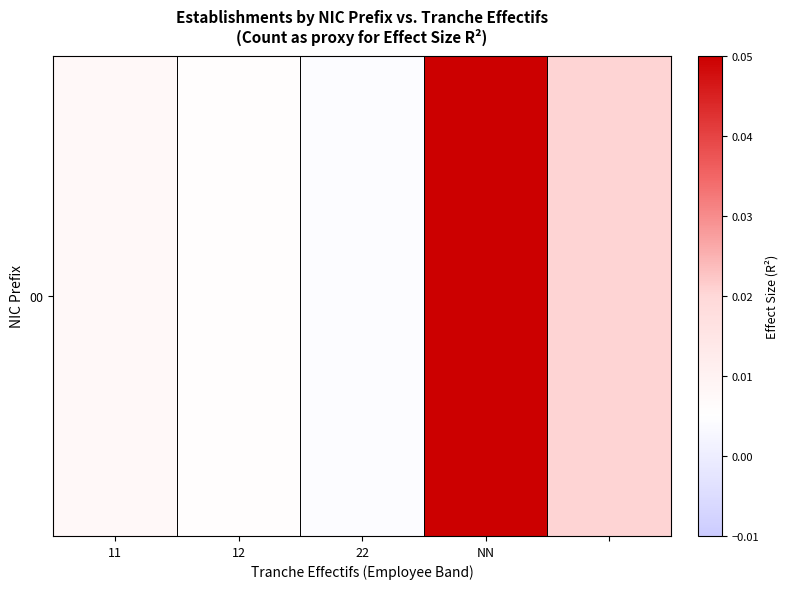

Reading left to right, extract all data points from this chart.

0.0	0.0	0.0	0.1	0.0